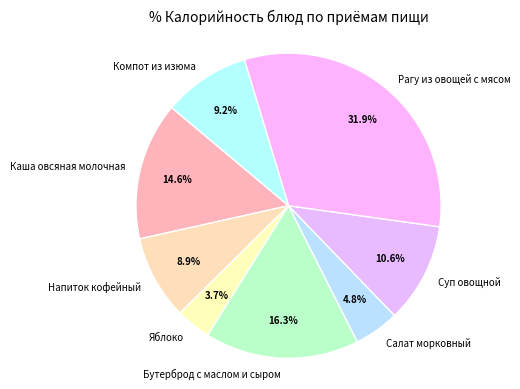

Which slice is the smallest?

Яблоко